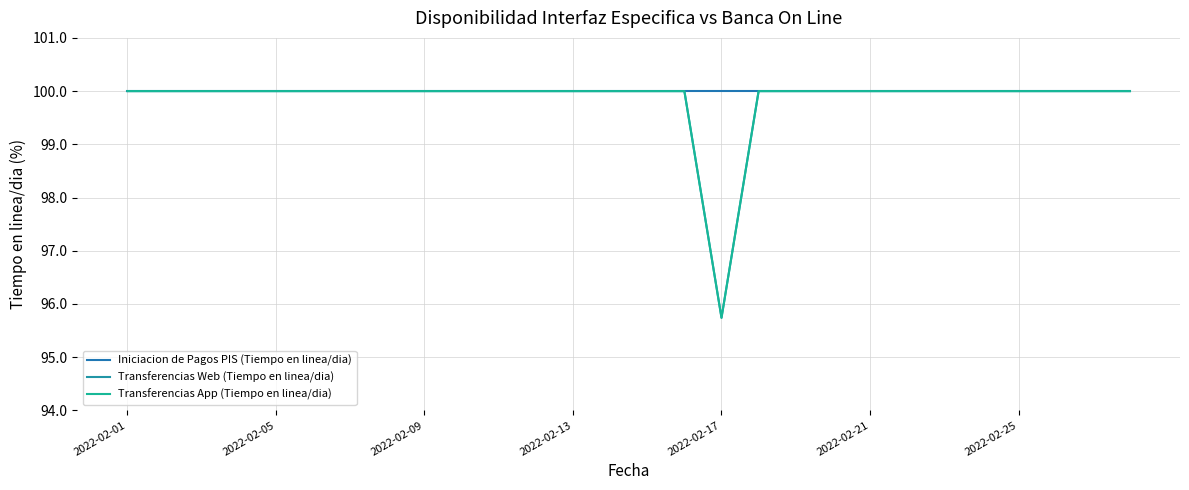

At which label is Transferencias Web (Tiempo en linea/dia) closest to 97?

2022-02-17